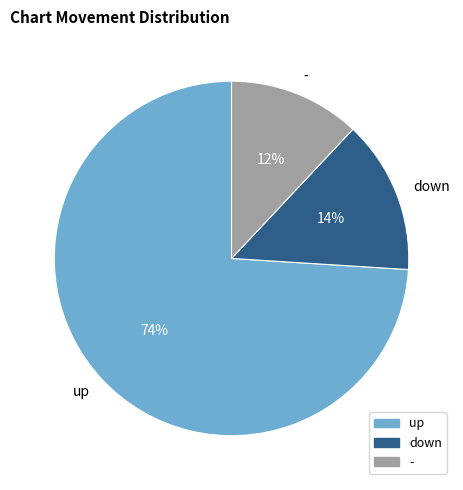

Approximately how many times larger is the value at up compared to down?

5.3